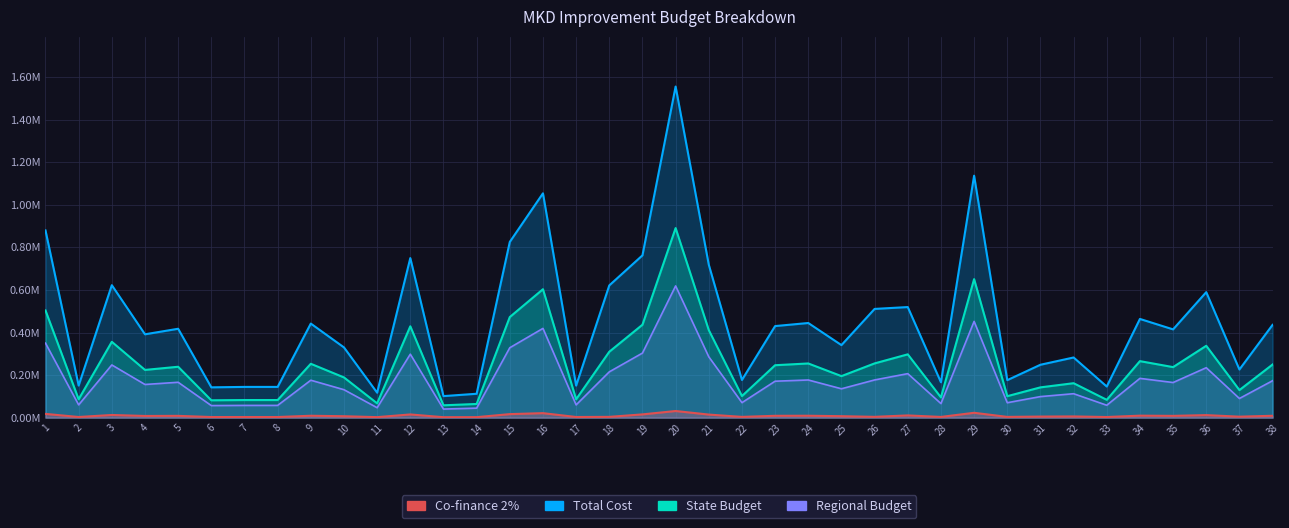

Reading left to right, list all the values displayed in this chart.

Total Cost: 880121.2	150793.8	622593.7	391751.5	417767.4	142373.9	144429.2	144429.2	442164.2	330090.3	117209.9	749968.8	101215.4	112199.6	825948.0	1054405.1	150583.2	621522.5	762820.9	1556463.2	718884.9	177098.5	430395.9	444810.8	340932.0	511026.1	519752.2	166180.5	1137232.3	176161.5	248555.6	282715.3	146247.0	463920.4	414866.5	589905.2	226250.5	436102.8
2% Co-finance: 17602.4	3015.9	12451.9	7835.0	8355.3	2847.5	2888.6	2888.6	8843.3	6601.8	2344.2	14999.4	2024.3	2244.0	16519.0	21088.1	3011.7	3658.5	15256.4	31129.3	14377.7	3542.0	8607.9	8896.2	6818.6	3719.7	10395.0	3323.6	22744.6	3523.2	4971.1	5654.3	2924.9	9278.4	8297.3	11798.1	4525.0	8722.1
State Budget: 503847.3	86325.7	356419.3	224267.9	239161.3	81505.5	82682.1	82682.1	253127.9	188968.4	67099.7	429338.3	57943.3	64231.4	472834.5	603620.4	86205.1	309687.9	436695.8	891036.1	411543.6	101384.4	246390.8	254643.0	195175.0	254924.5	297545.1	95134.1	651036.9	100848.0	142291.8	161847.4	83722.7	265582.8	237500.6	337705.9	129522.7	249657.9
Regional Budget: 350131.7	59989.1	247681.6	155847.4	166197.1	56639.5	57457.2	57457.2	175902.7	131317.2	46628.7	298354.2	40265.7	44635.5	328580.4	419465.7	59905.3	215207.2	303467.0	619195.5	285988.3	70453.7	171221.0	176955.6	135630.3	177151.2	206768.9	66110.3	452416.2	70080.9	98880.9	112470.4	58180.3	184557.8	165043.1	234677.4	90007.5	173491.4